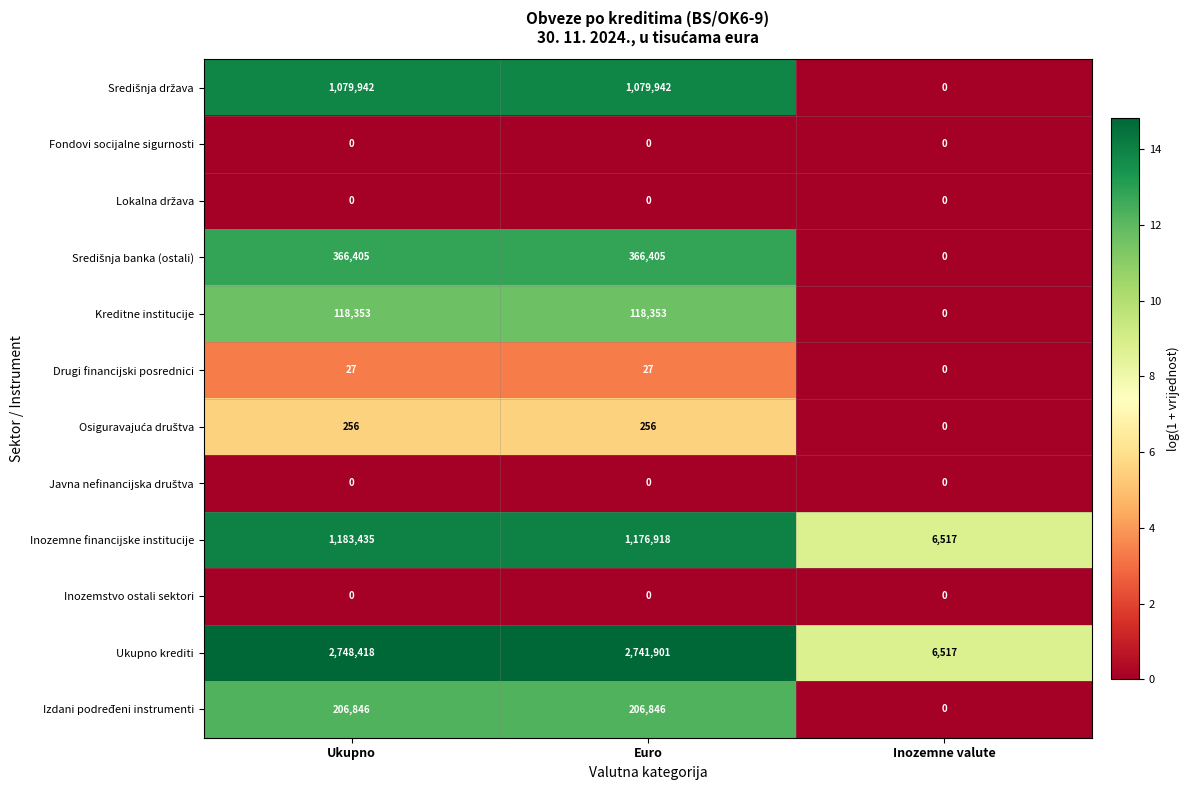

What is the total value across all series at Euro?

5690648